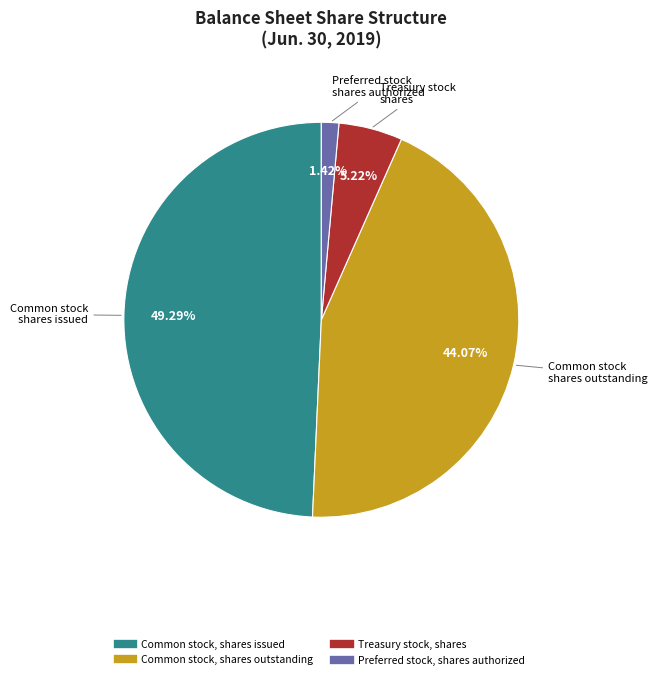

Which category has the biggest portion of the pie?

Common stock, shares issued